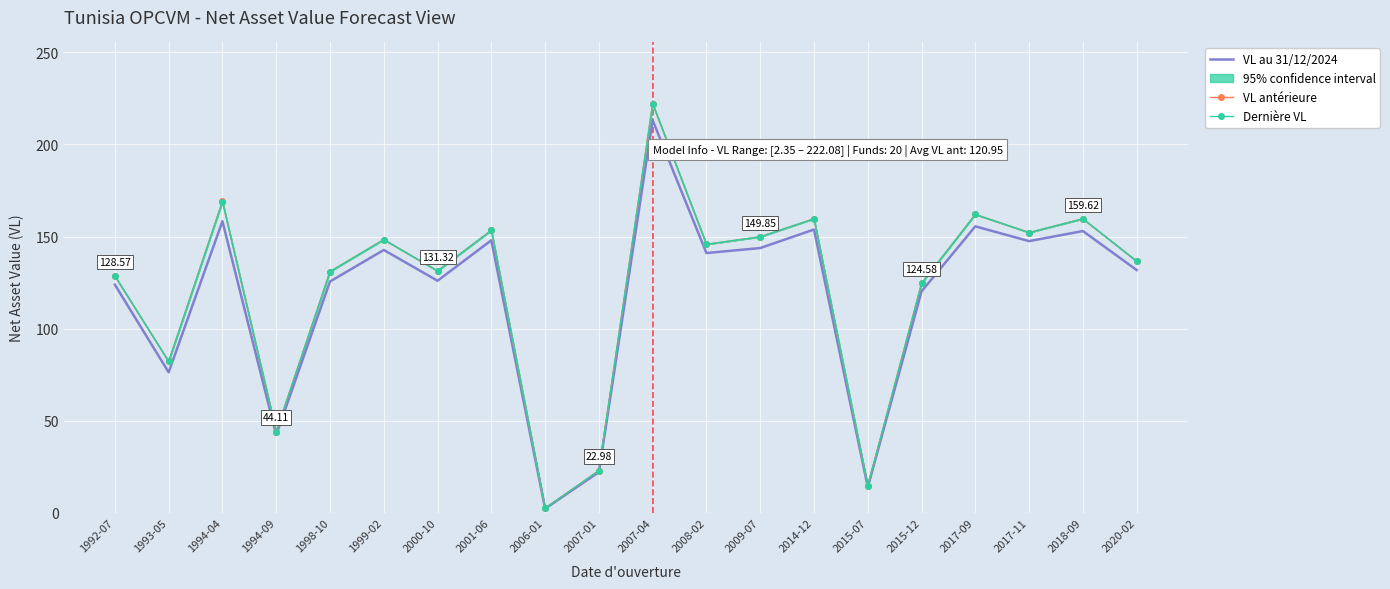

At which label does VL antérieure reach its peak?

2007-04